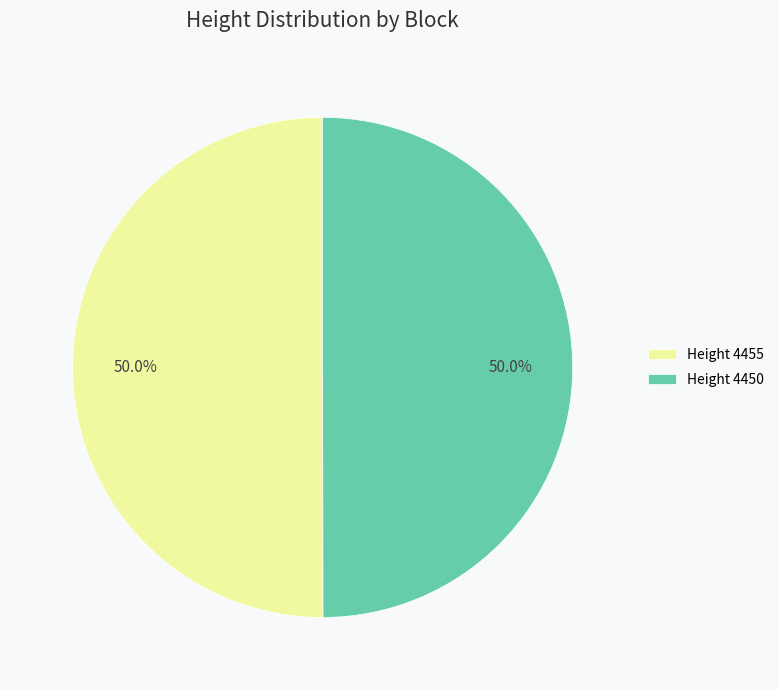

Combined, do Height 4455 and Height 4450 account for over 50%?

Yes